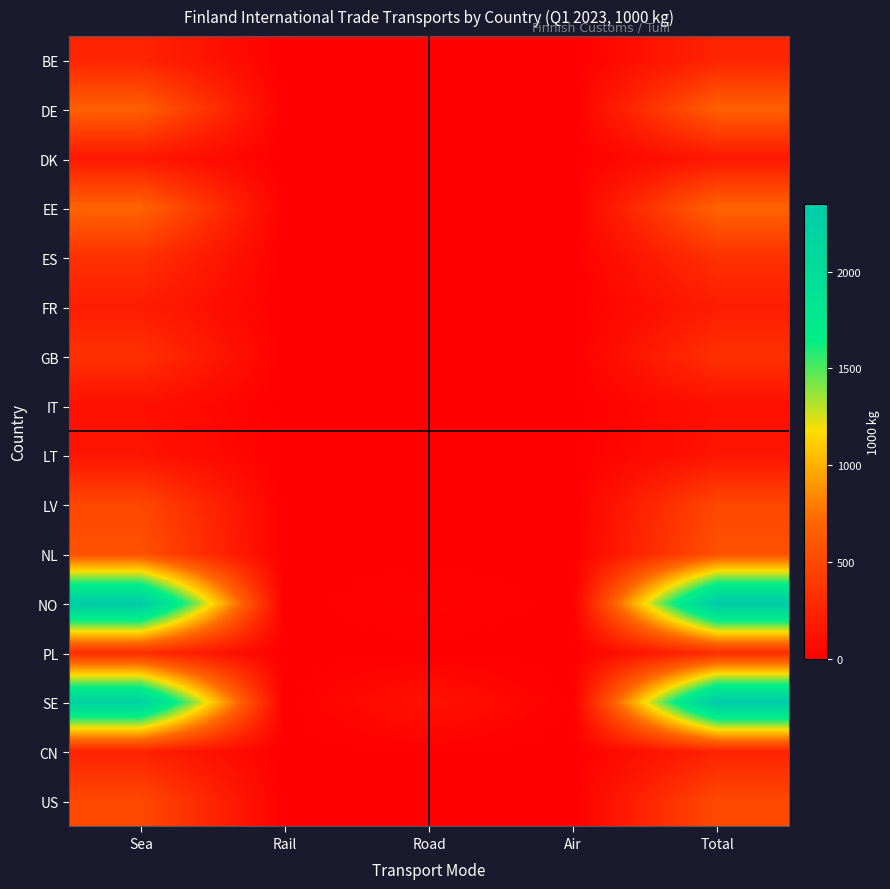

Which series has the largest total across all categories?

NO